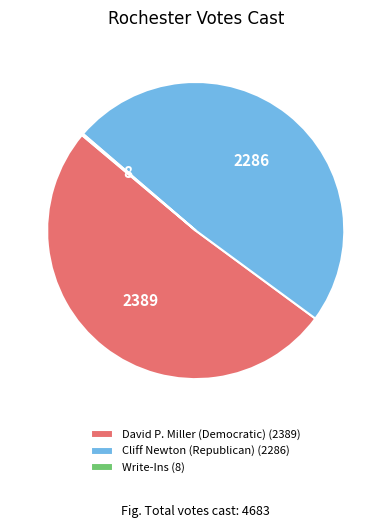

What is the ratio of the value at Cliff Newton (Republican) (2286) to the value at David P. Miller (Democratic) (2389)?

1.0